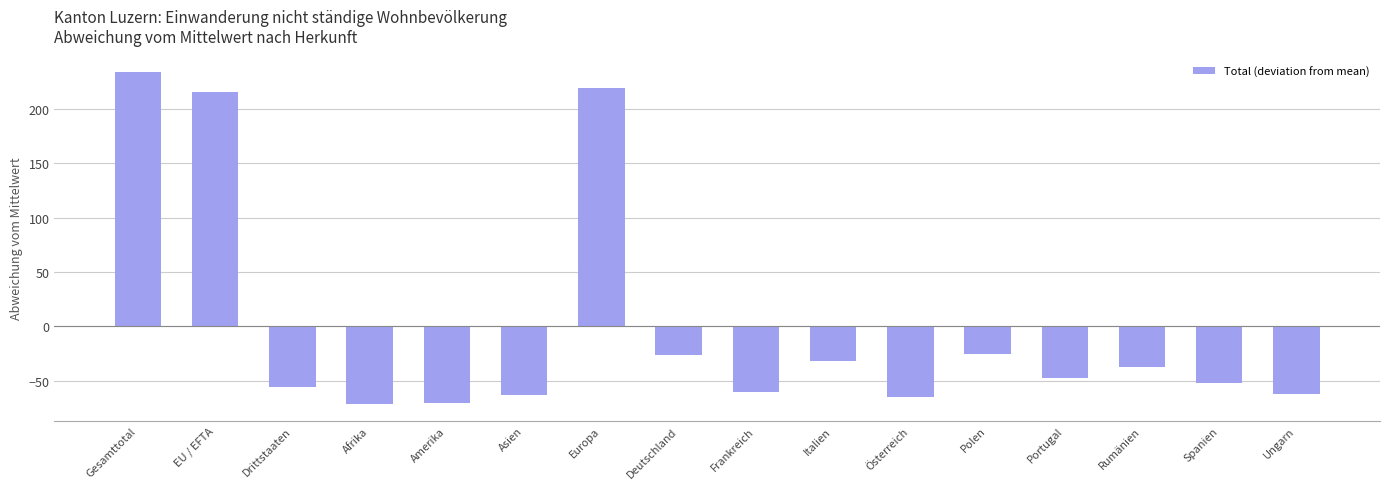

True or false: the data shows -62.4 at Ungarn.

True